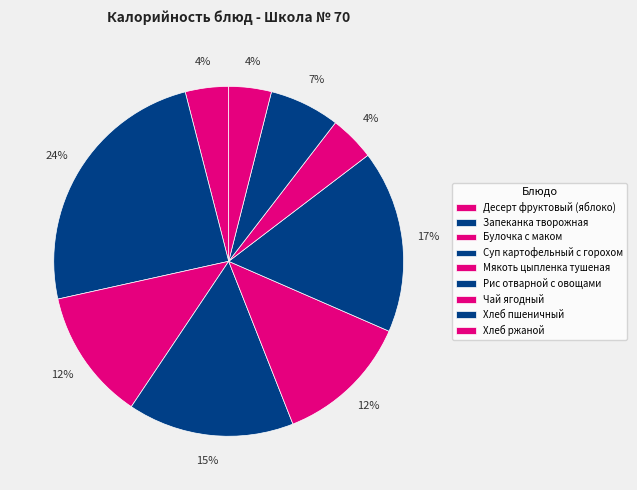

True or false: Чай ягодный accounts for 4% of the total.

True